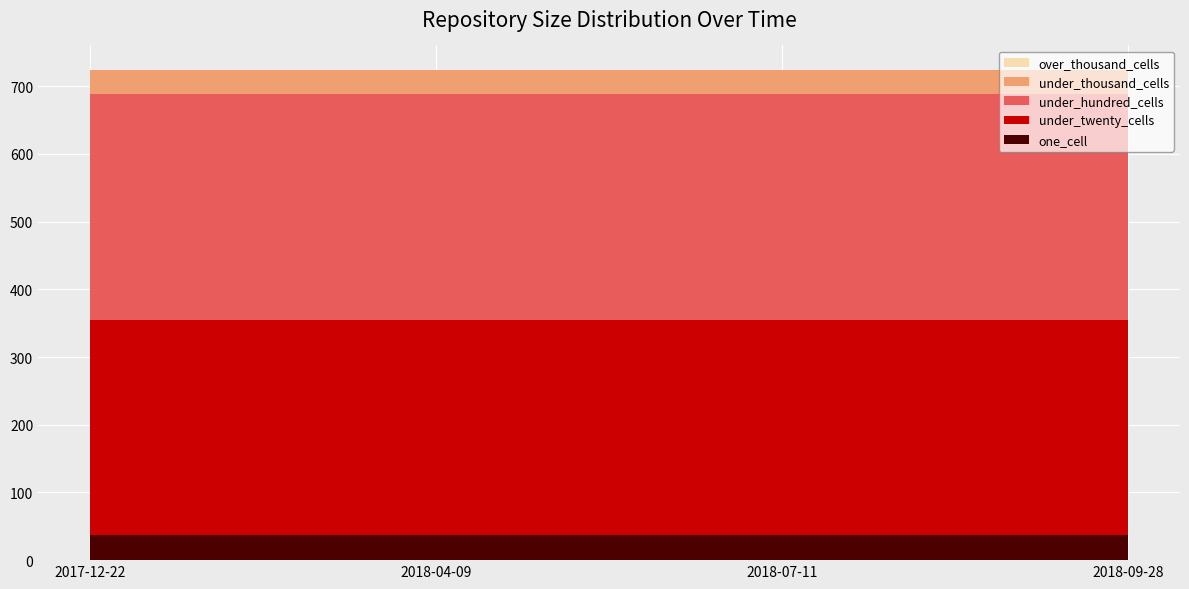

Reading left to right, transcribe all the data shown in this chart.

one_cell: 37	37	37	37
under_twenty_cells: 318	318	318	318
under_hundred_cells: 334	334	334	334
under_thousand_cells: 35	35	35	35
over_thousand_cells: 0	0	0	0